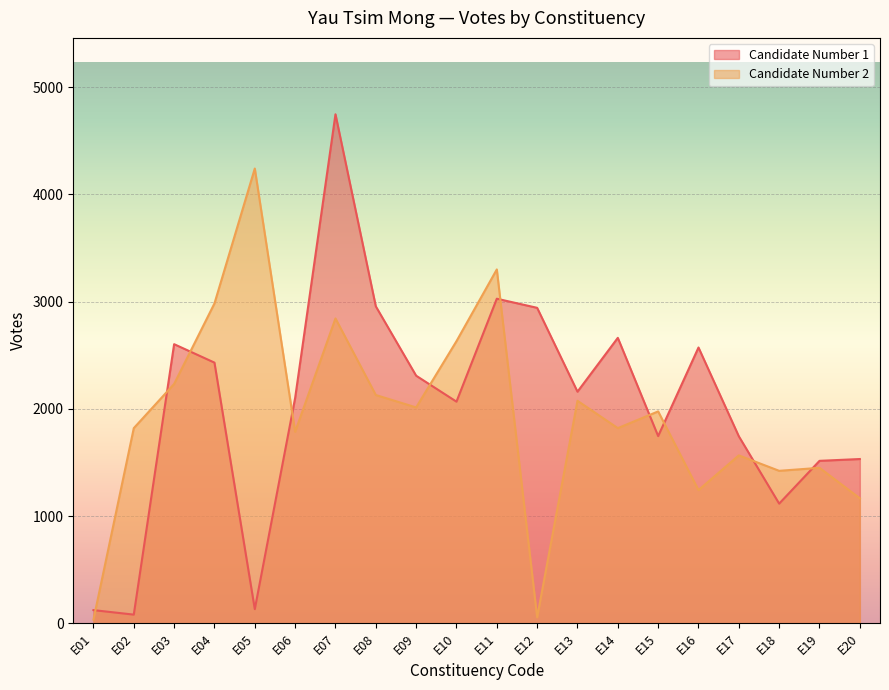

Reading right to left, transcribe all the data shown in this chart.

Candidate Number 1: 1533	1516	1117	1745	2573	1747	2663	2161	2943	3028	2068	2310	2957	4748	2102	133	2432	2604	82	124
Candidate Number 2: 1167	1451	1423	1567	1243	1977	1821	2076	57	3301	2632	2014	2130	2844	1787	4242	2984	2233	1821	35